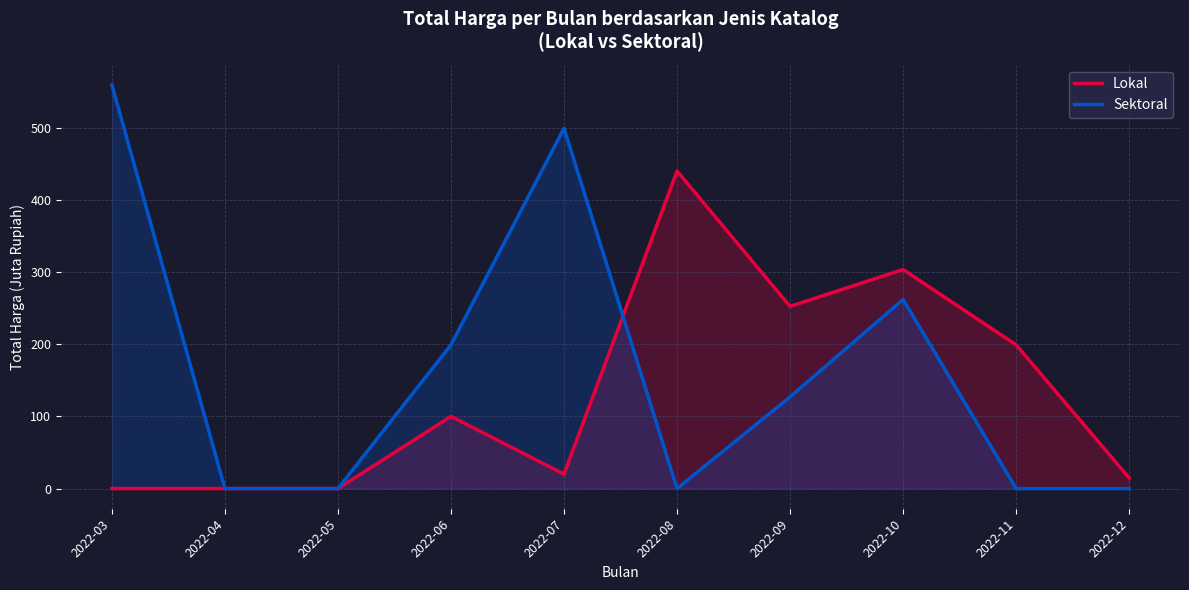

What is the average value of the Sektoral series?

164.7